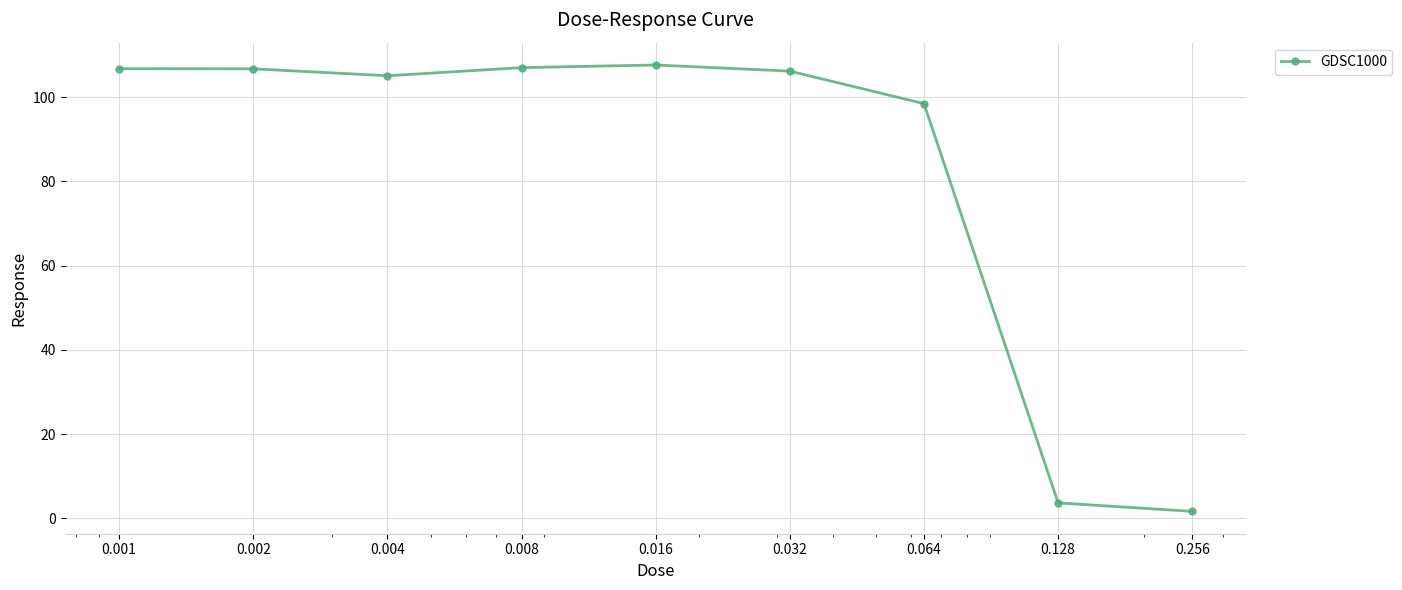

How many series are shown in this chart?

1